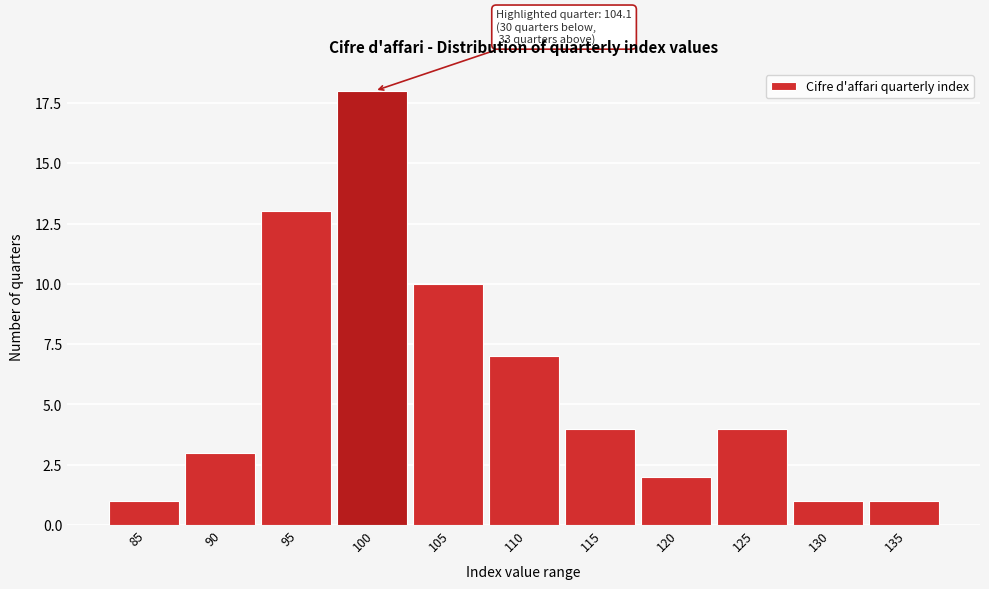

Reading right to left, transcribe all the data shown in this chart.

1	1	4	2	4	7	10	18	13	3	1